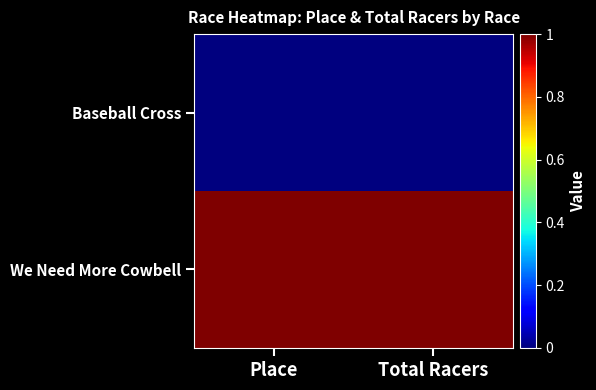

At which category is the sum across all series the highest?

Place